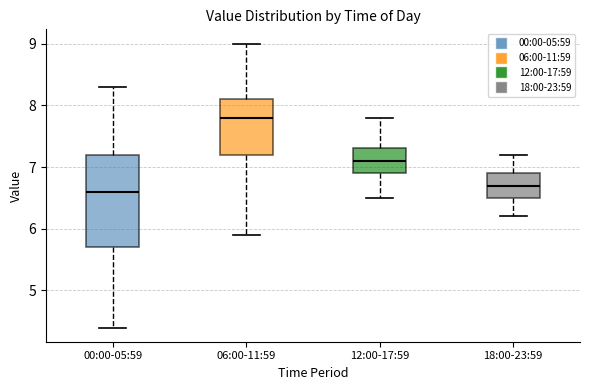

Where is the lower edge of the box for 18:00-23:59 on the y-axis? The values are not printed on the chart, so give them approximately, as read against the axis.

6.5